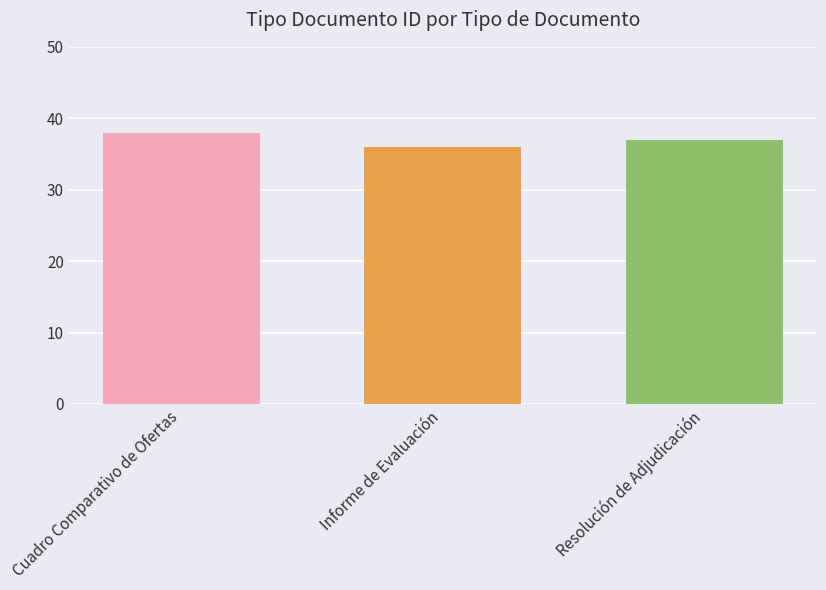

Read the value at Cuadro Comparativo de Ofertas.

38